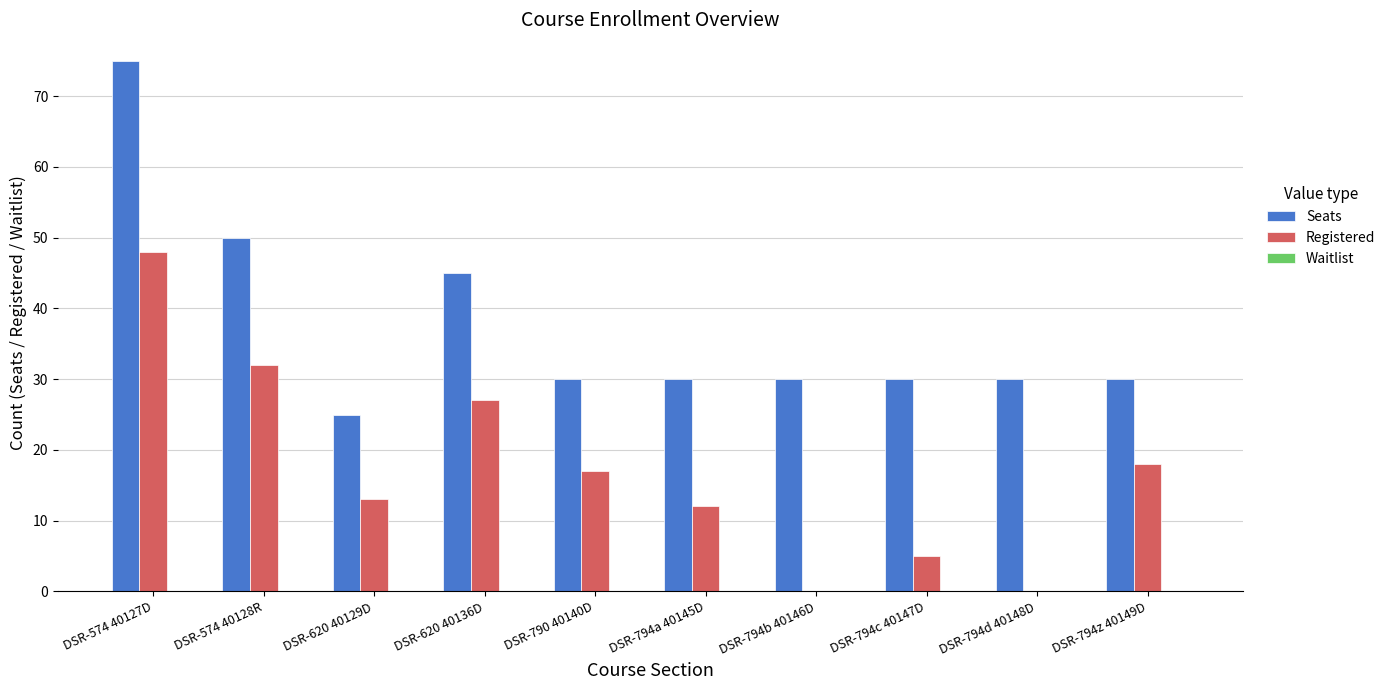

What is the total value across all series at DSR-794c 40147D?

35